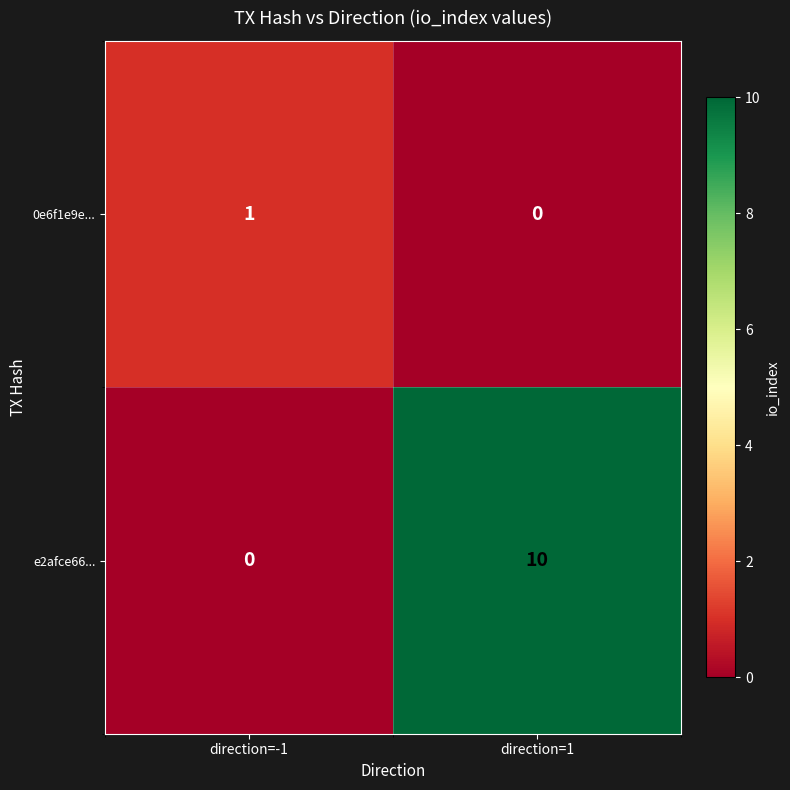

What is the highest value of the e2afce66... series?

10